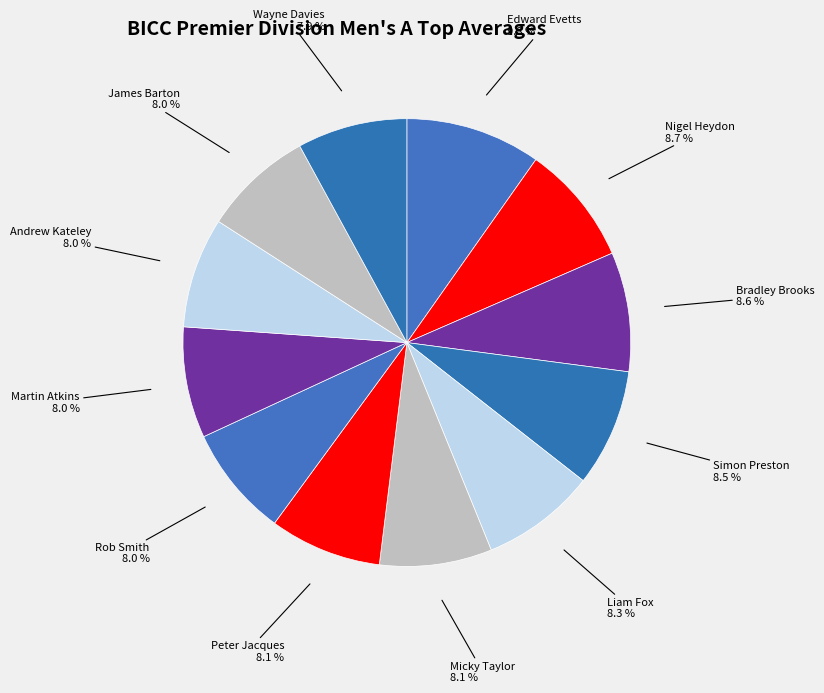

How many slices are in this pie chart?

12